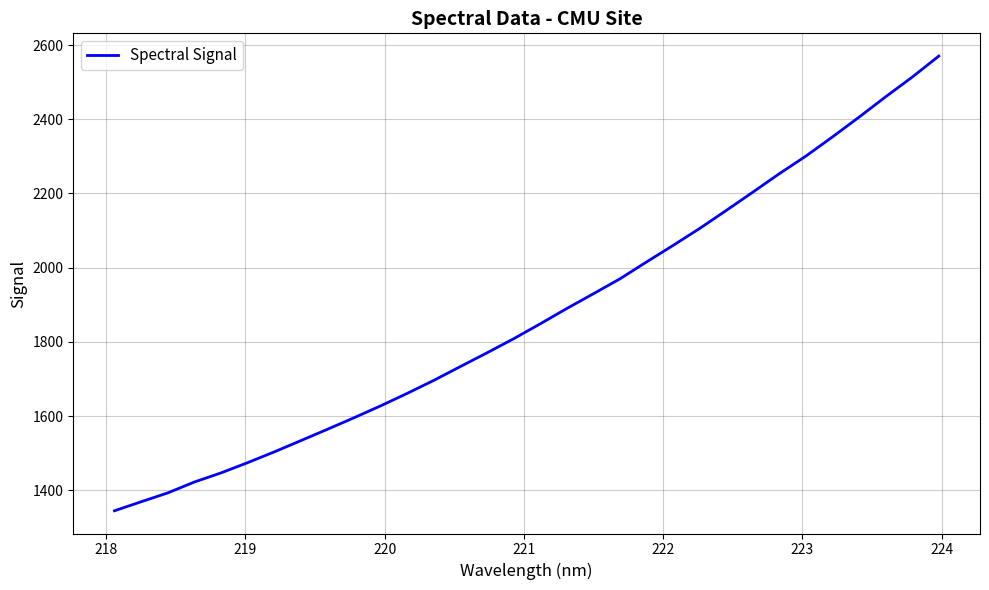

What is the difference between the maximum and minimum values?

1225.1